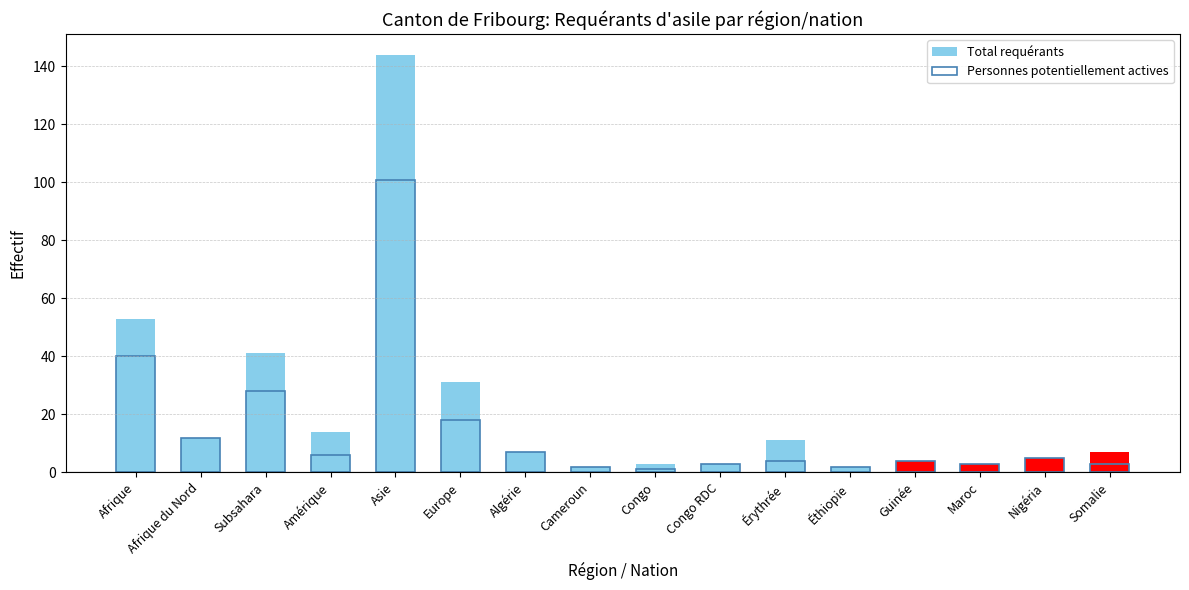

Which series has the largest total across all categories?

Total requérants